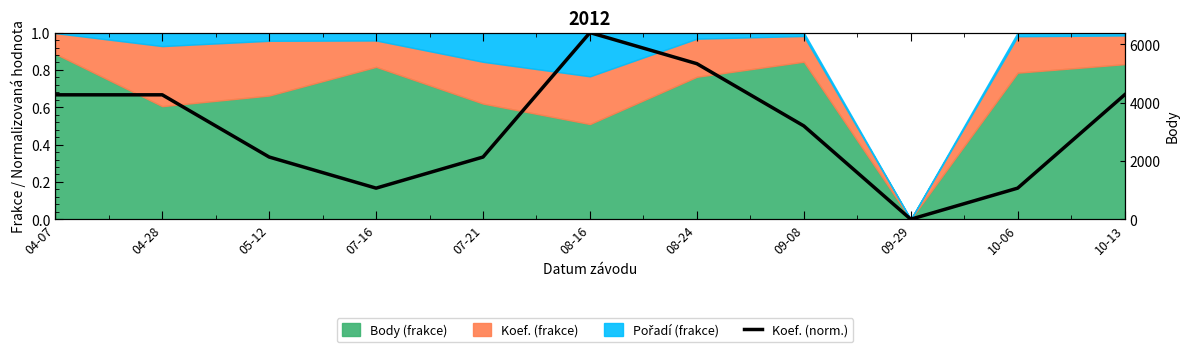

The value at 04-07 is 0.7. True or false?

True